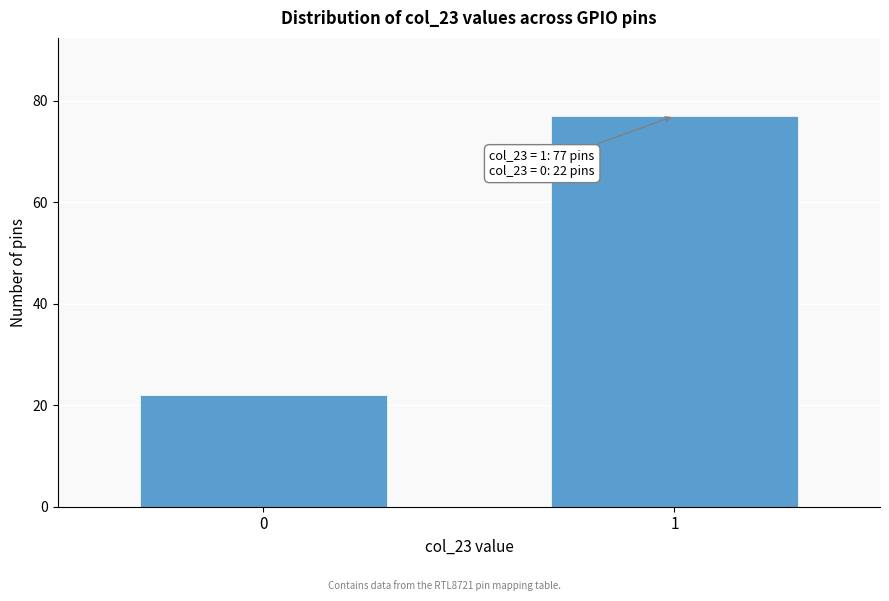

Reading left to right, transcribe all the data shown in this chart.

0=22	1=77